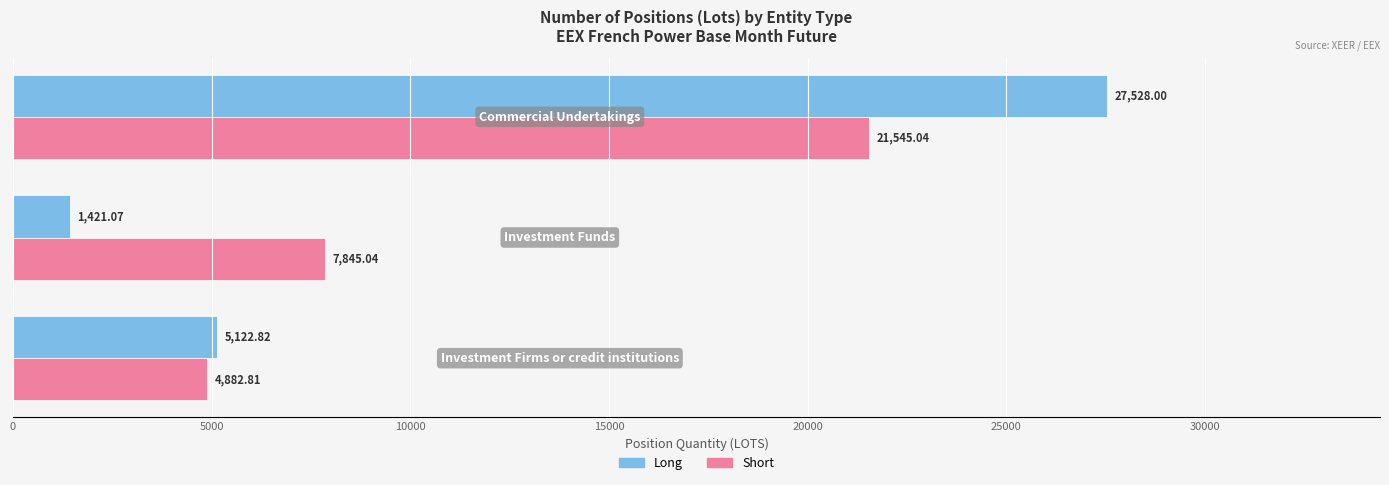

Rank the series by their maximum value, from highest to lowest.

Long, Short